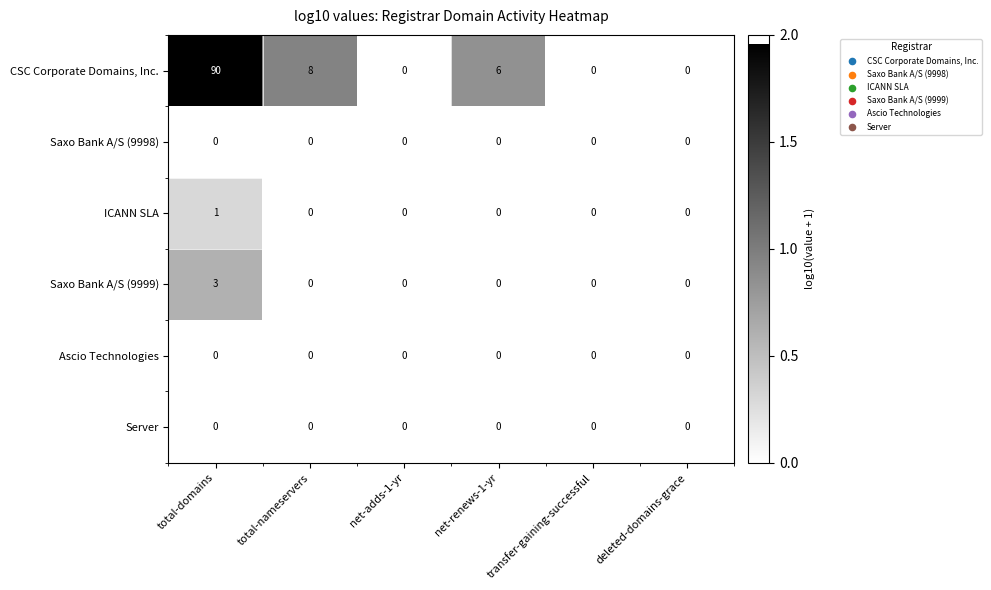

How many ICANN SLA values are between 0 and 1?

6